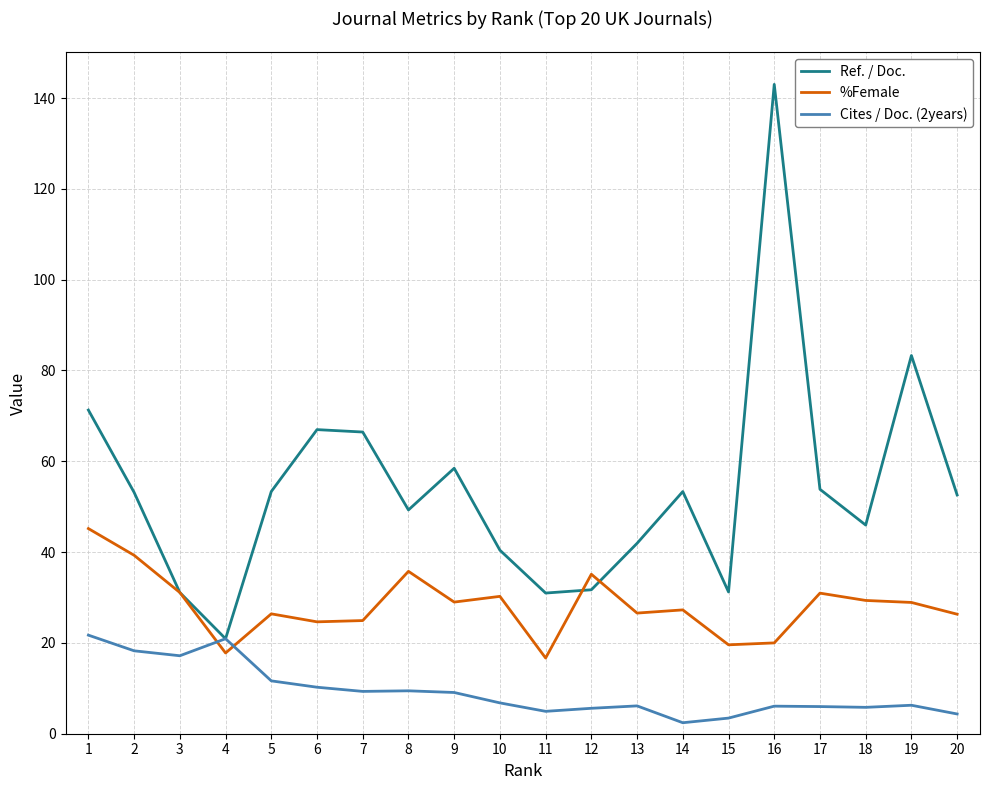

Where do Cites / Doc. (2years) and %Female first cross each other?

3 and 4